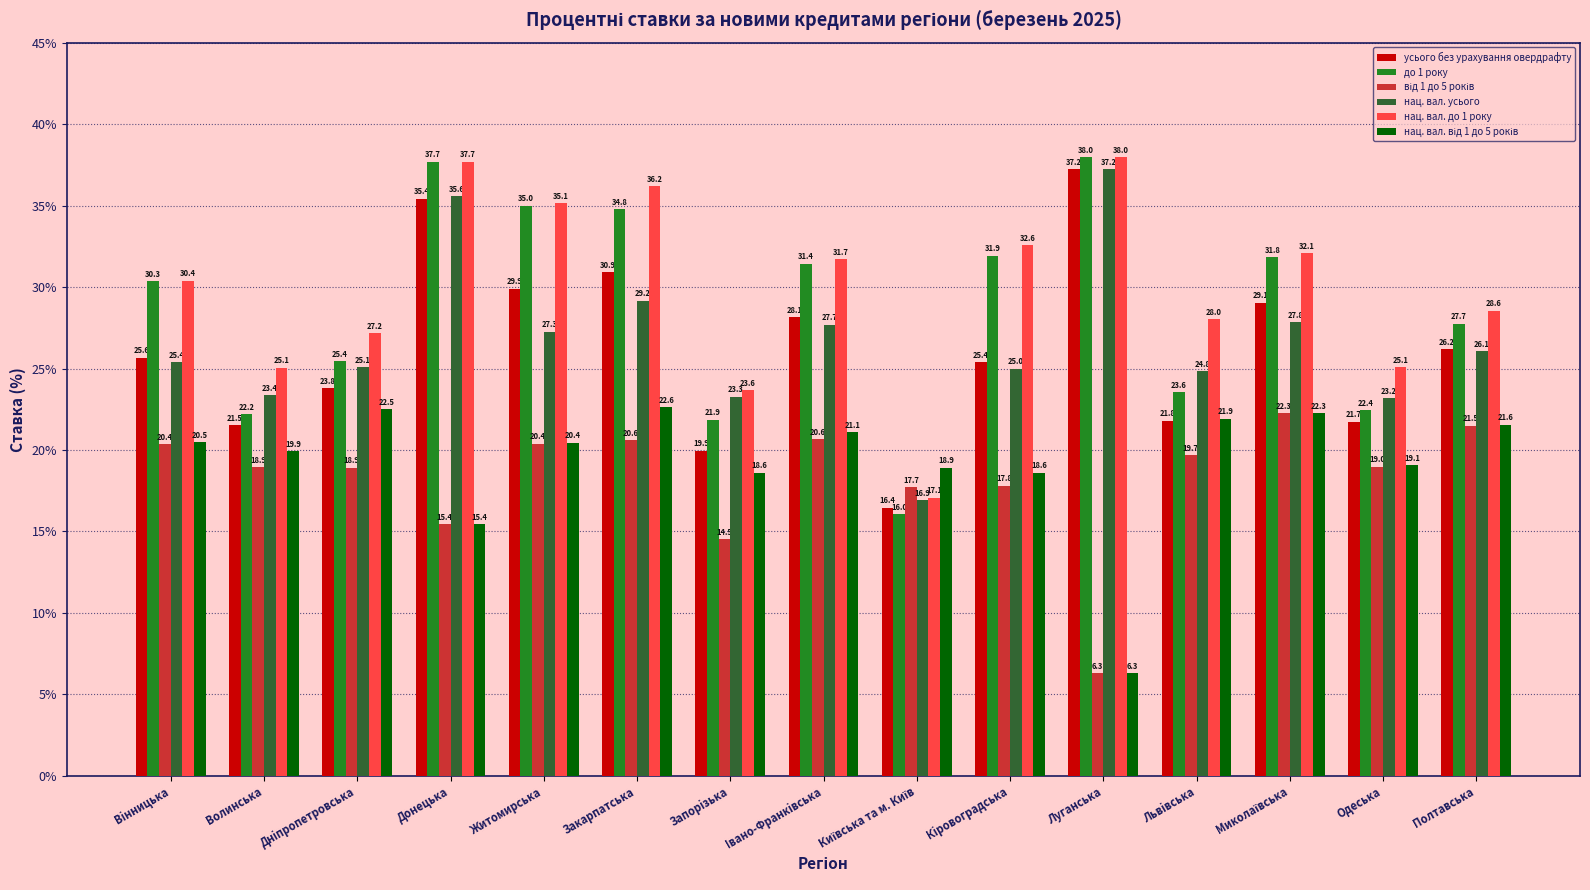

Between Запорiзька and Кiровоградська, which series saw the biggest shift?

до 1 року